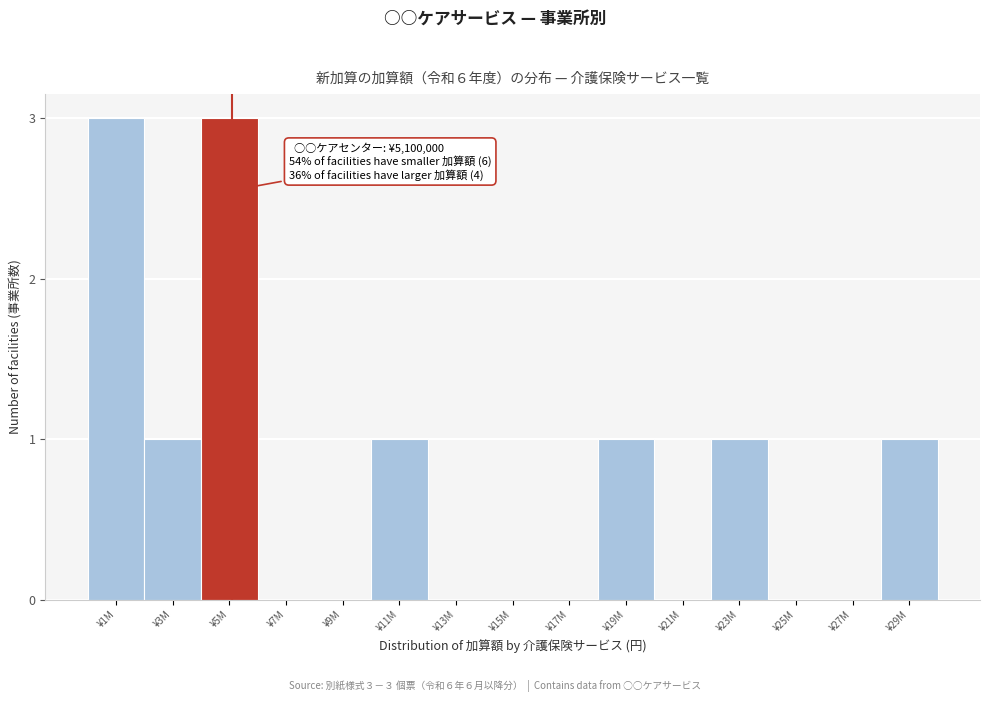

Reading right to left, list all the values displayed in this chart.

¥29M=1	¥27M=0	¥25M=0	¥23M=1	¥21M=0	¥19M=1	¥17M=0	¥15M=0	¥13M=0	¥11M=1	¥9M=0	¥7M=0	¥5M=3	¥3M=1	¥1M=3